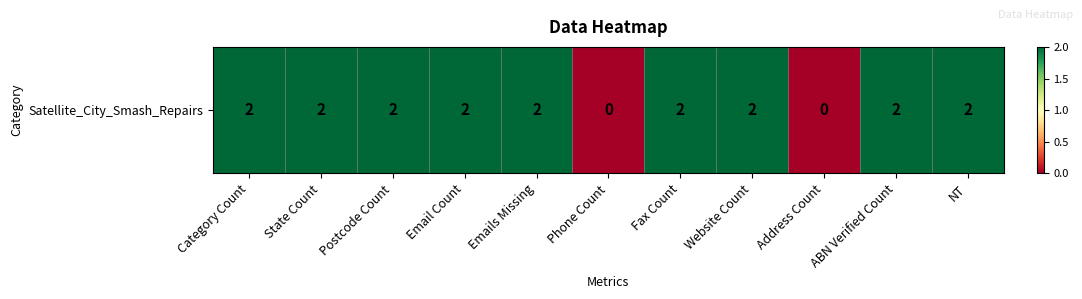

What is the difference between the maximum and minimum values?

2